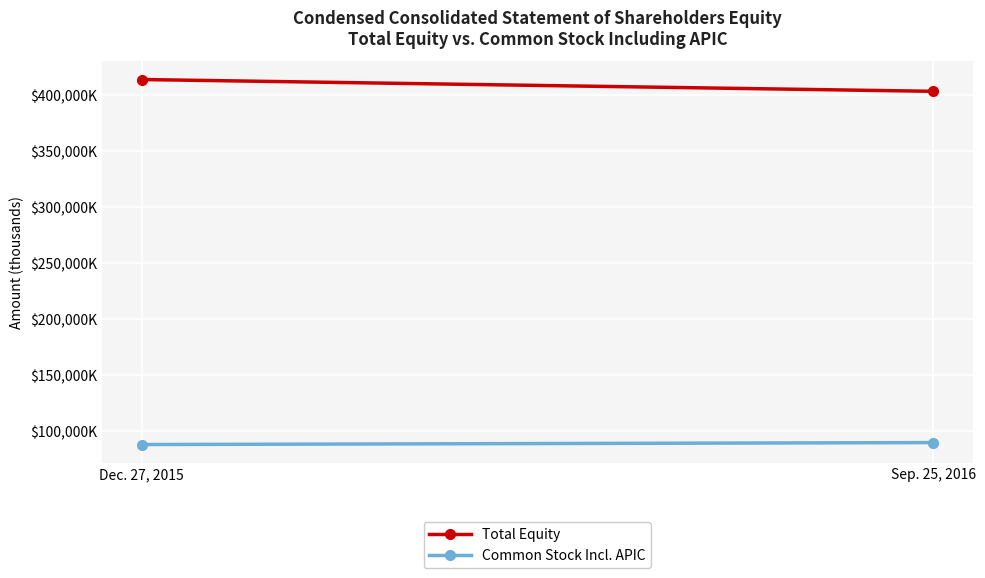

What is the label of the 1st point from the right?

Sep. 25, 2016